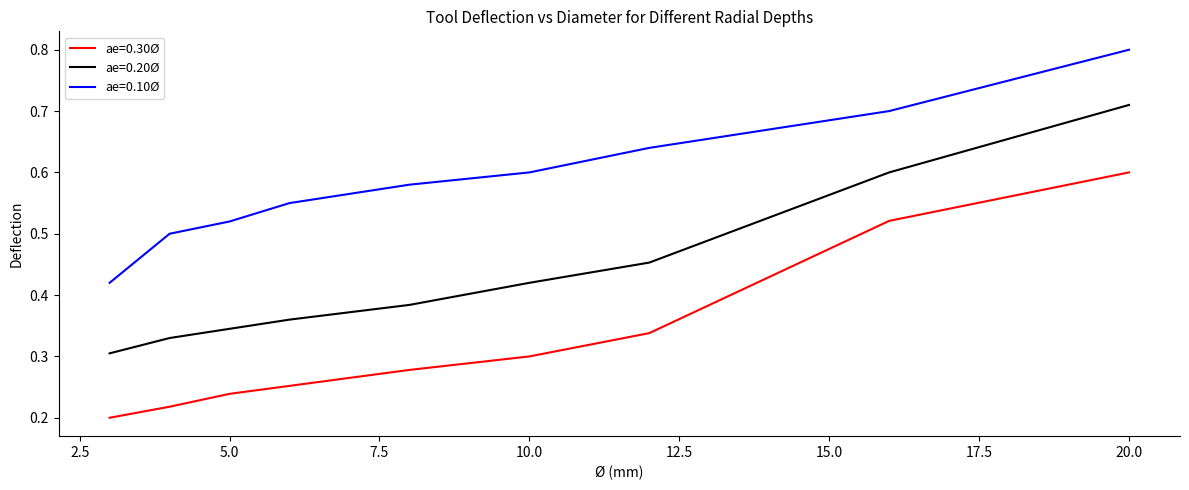

Rank the series by their maximum value, from lowest to highest.

ae=0.30Ø, ae=0.20Ø, ae=0.10Ø